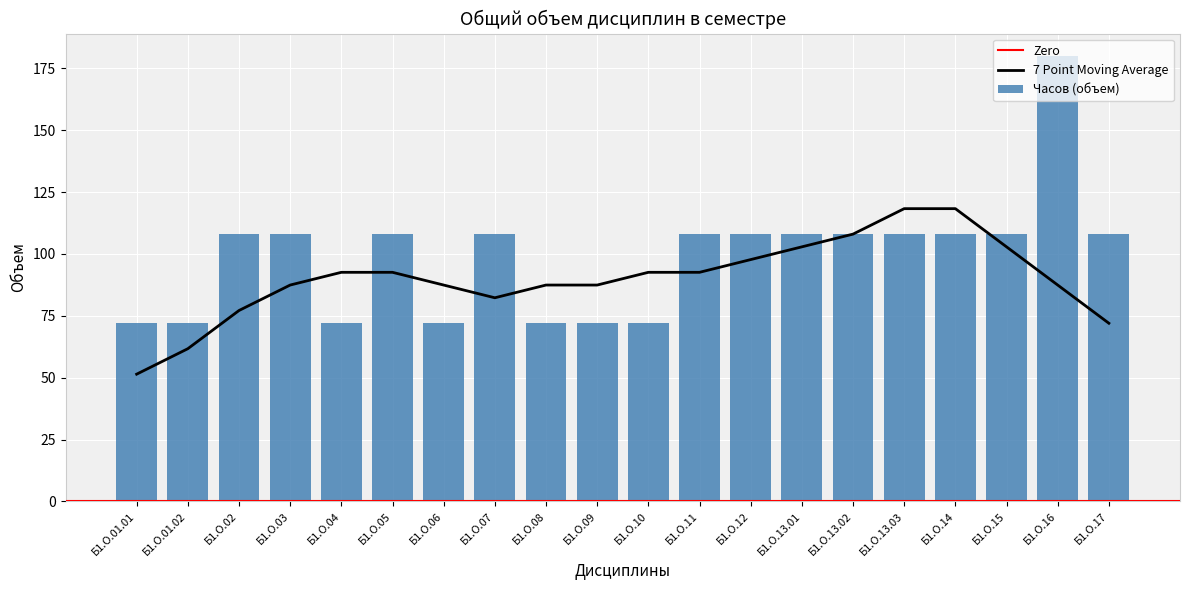

What is the difference between the values at Б1.О.01.02 and Б1.О.16?

108